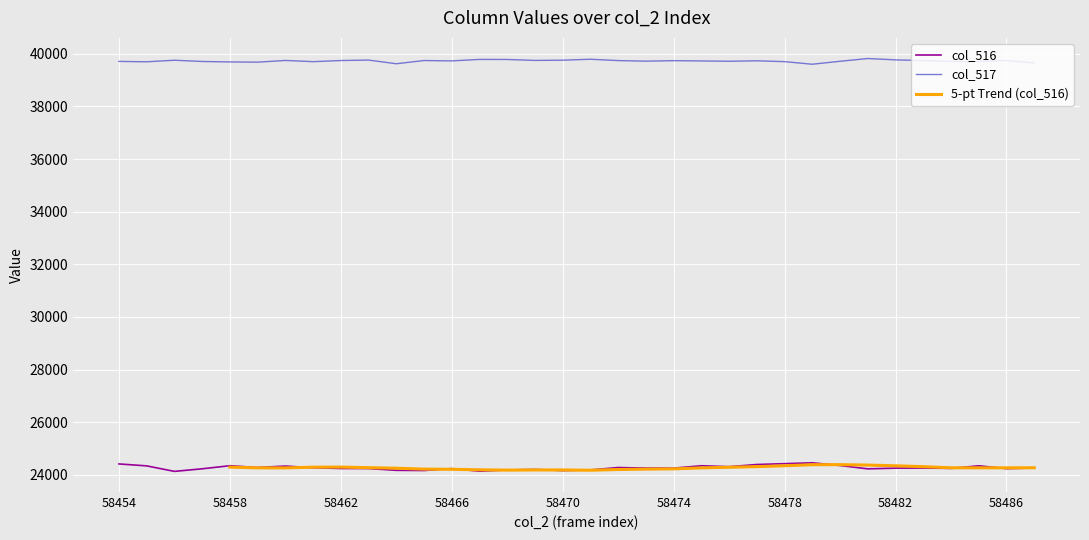

The value of col_516 at 58462 is 7371. True or false?

False